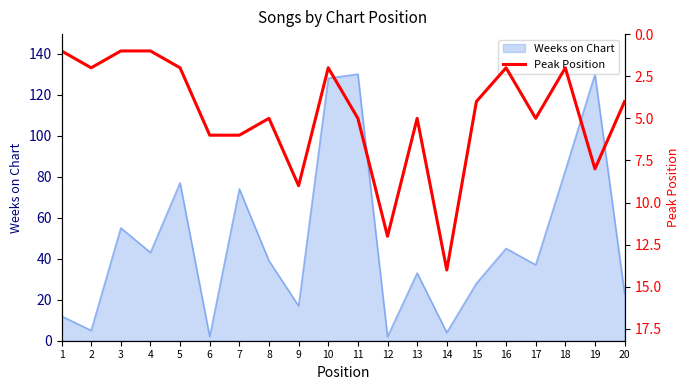

The Weeks on Chart series shows 17 at 9. True or false?

True